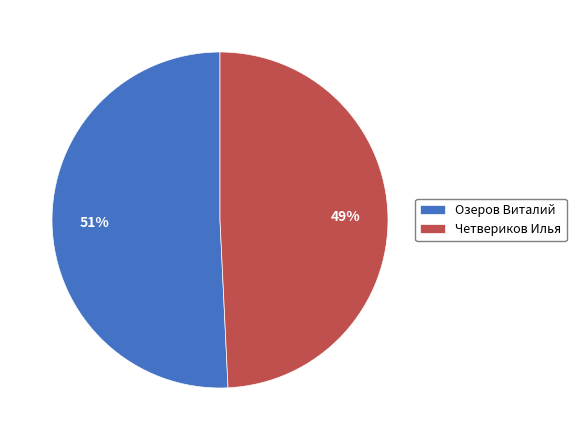

Which has a higher value, Озеров Виталий or Четвериков Илья?

Озеров Виталий